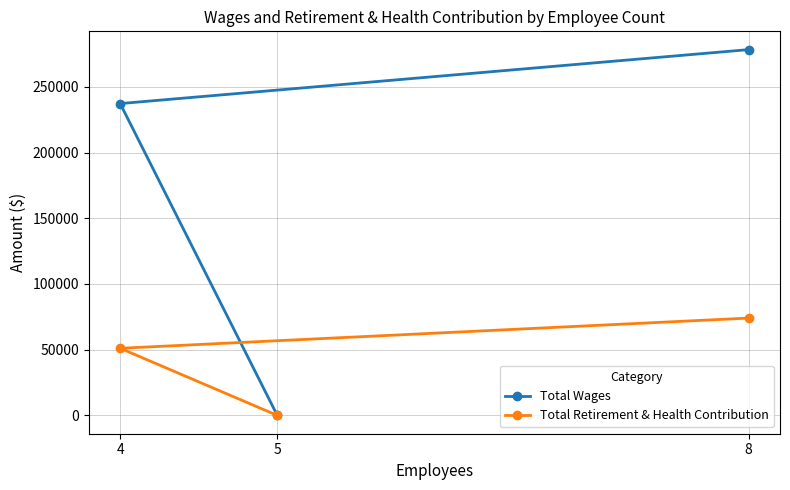

What is the difference between the Total Wages values at 4 and 5?

237247